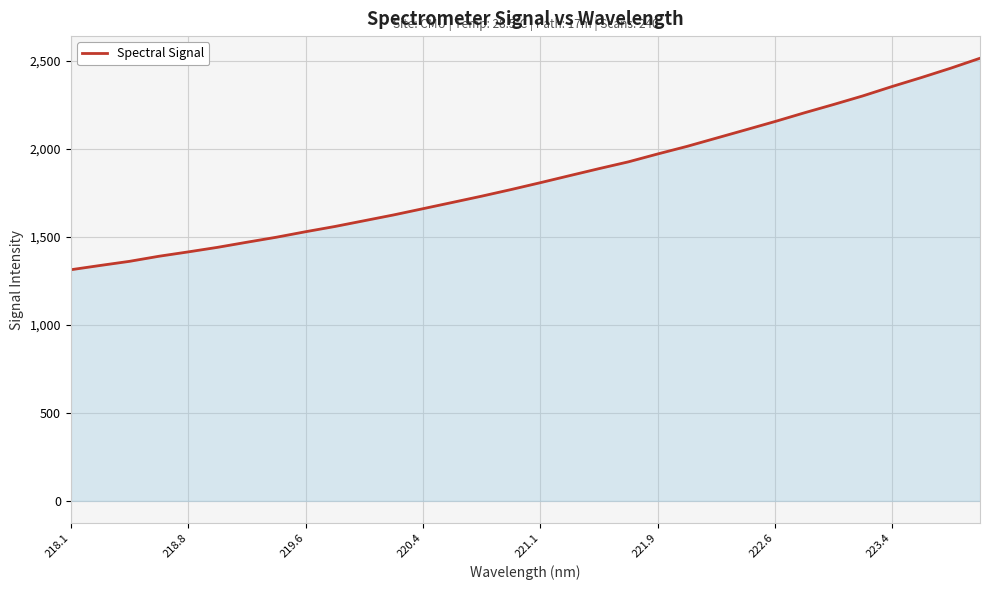

Does the chart display data point markers on the line(s)?

No